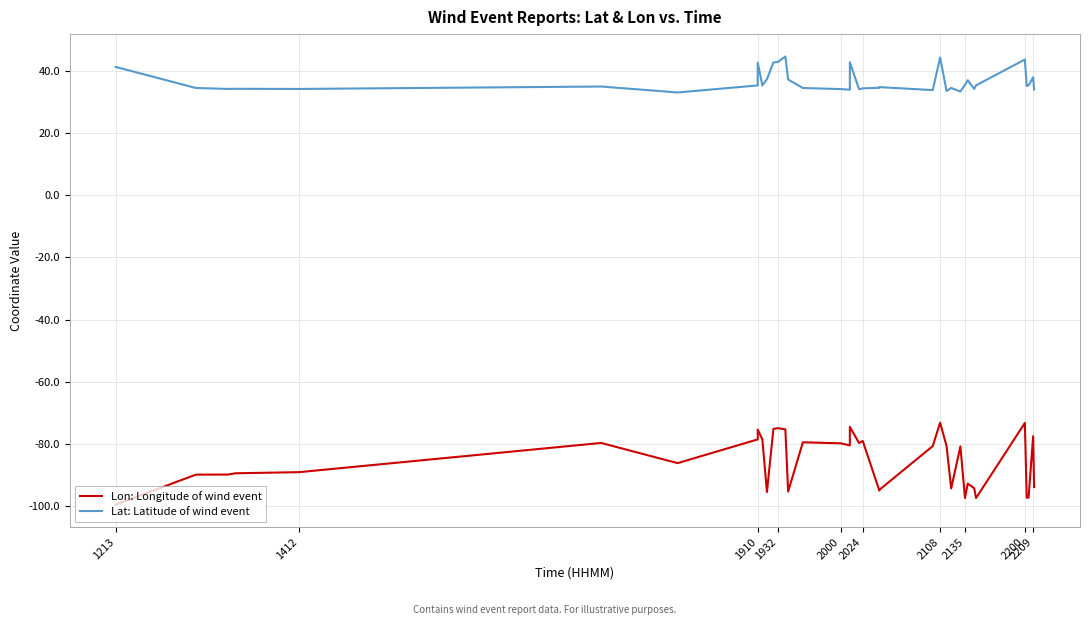

How many lines are shown in the chart?

2